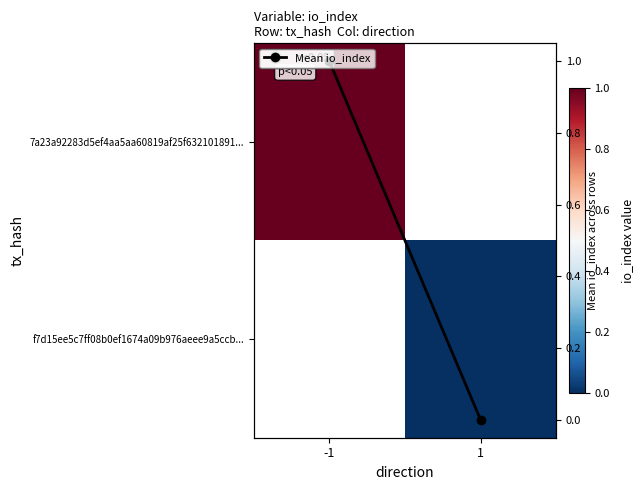

What is the sum of all Mean io_index values?

1.0